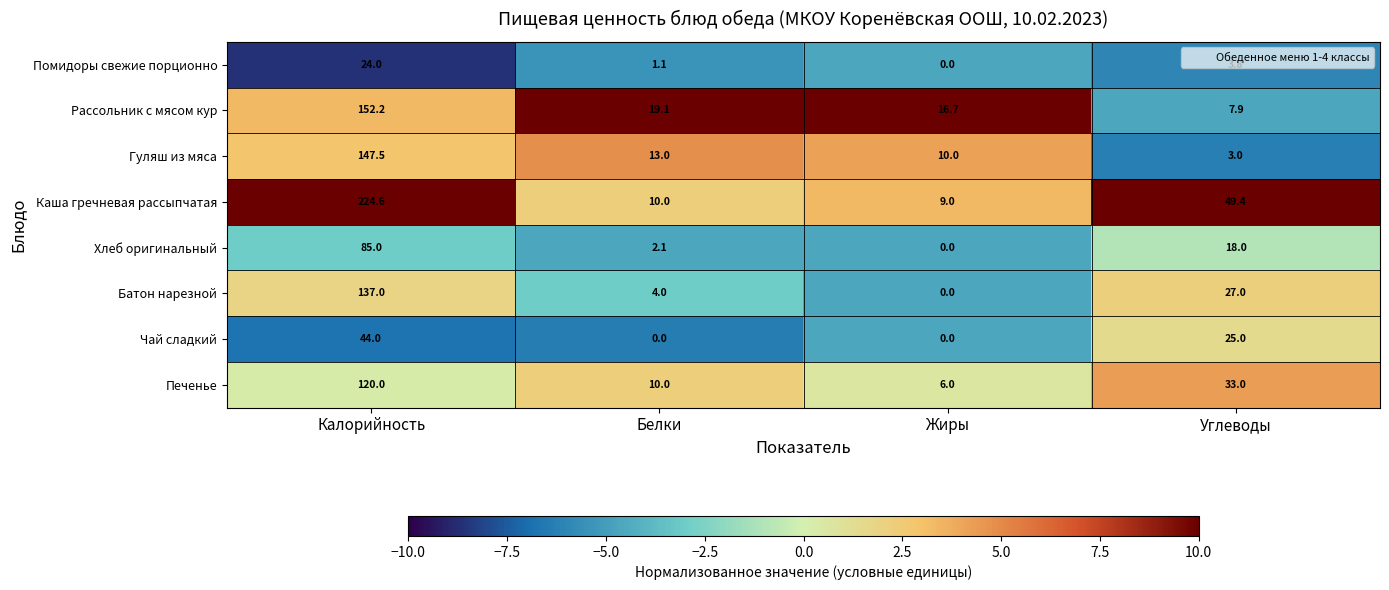

Is it true that Помидоры свежие порционно equals 1.1 at Белки?

True